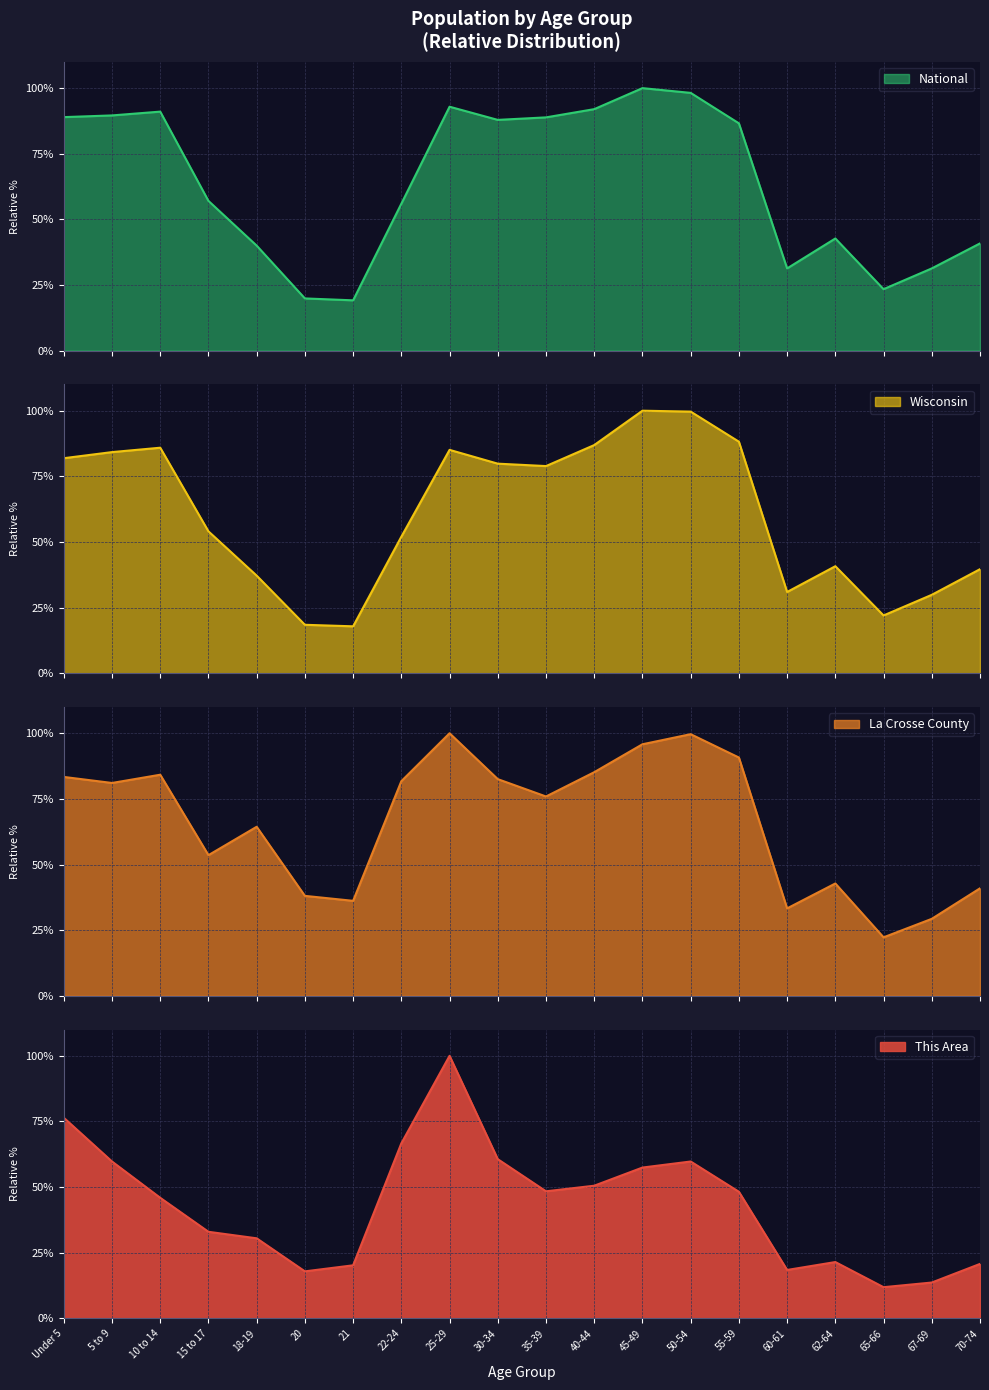

What is the sum of all La Crosse County values?

1321.1